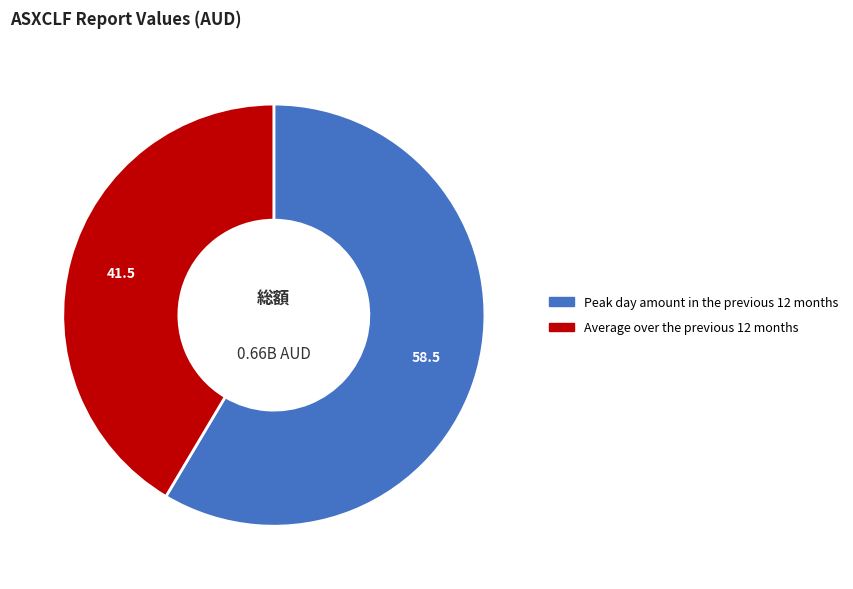

Is Peak day amount in the previous 12 months the majority of the pie?

Yes